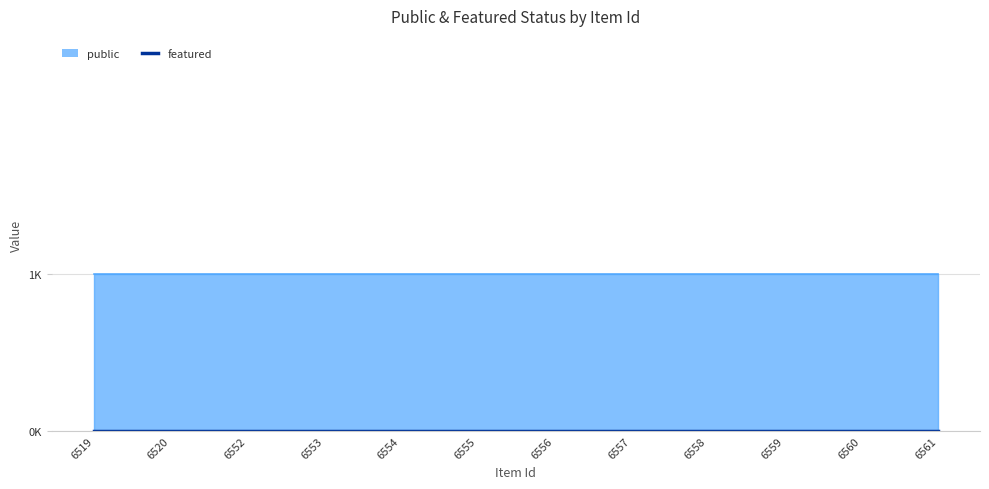

How many lines are shown in the chart?

2